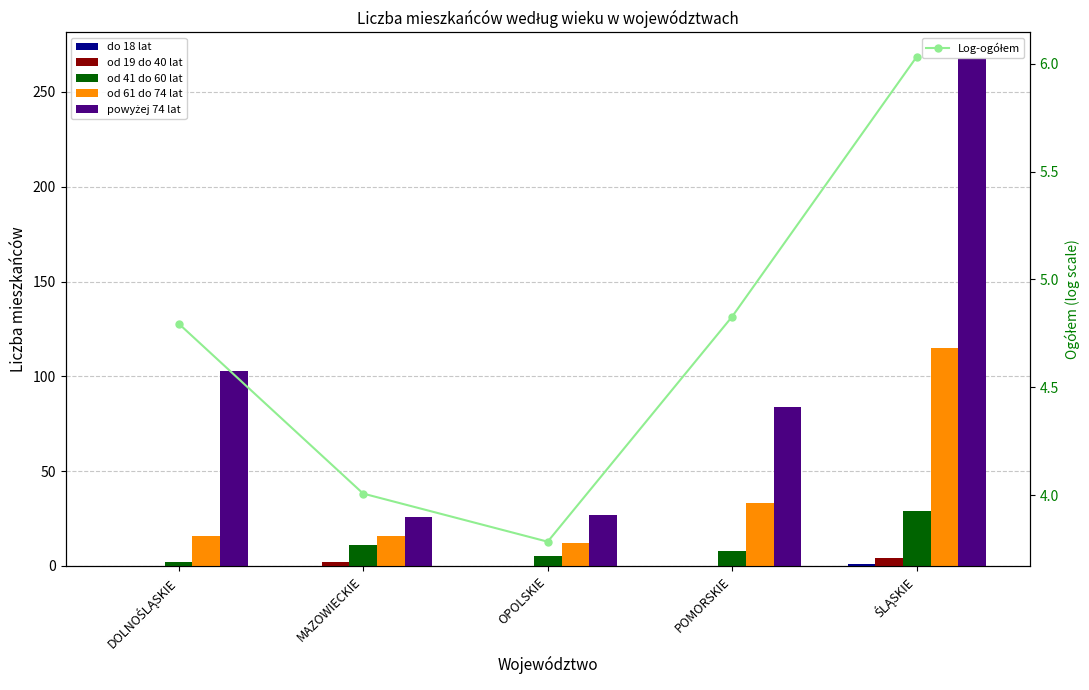

List the series in order of their peak value, highest first.

powyżej 74 lat, od 61 do 74 lat, od 41 do 60 lat, Log-ogółem, od 19 do 40 lat, do 18 lat